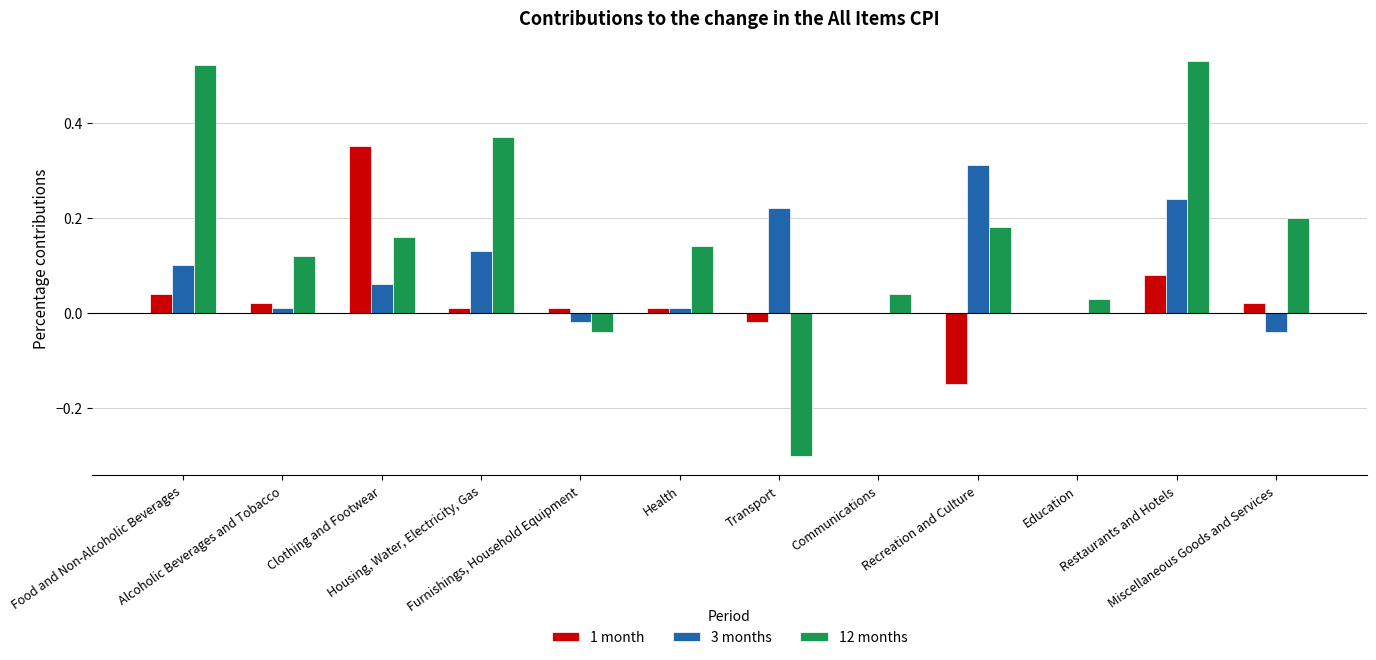

How many series are shown in this chart?

3